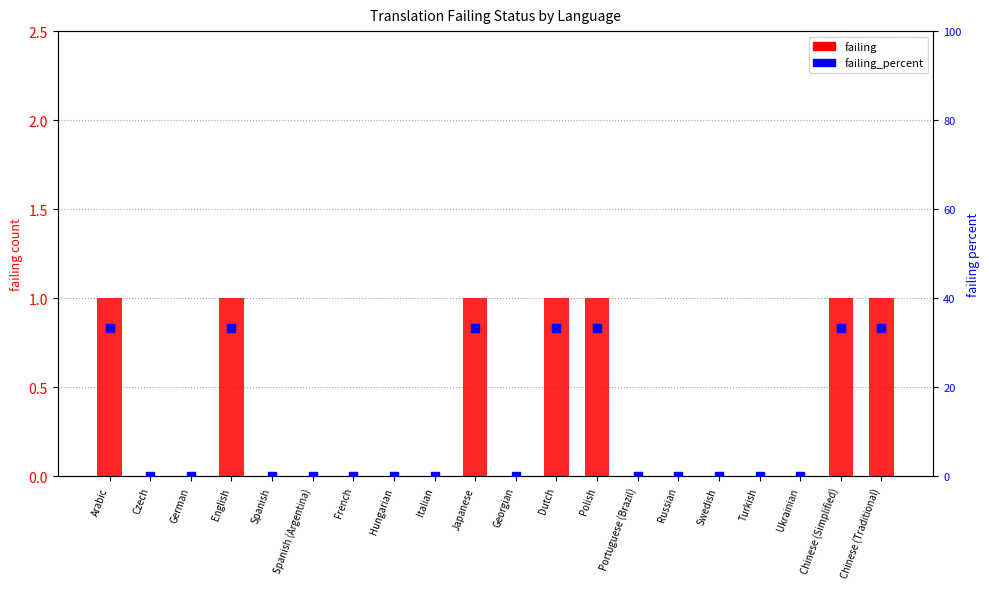

Which series has the largest Y range (max minus min)?

failing_percent